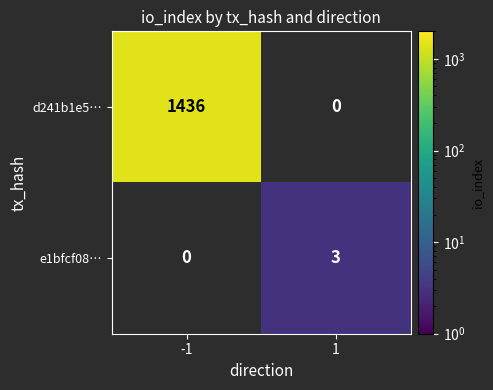

What is the greatest value displayed?

1436.0